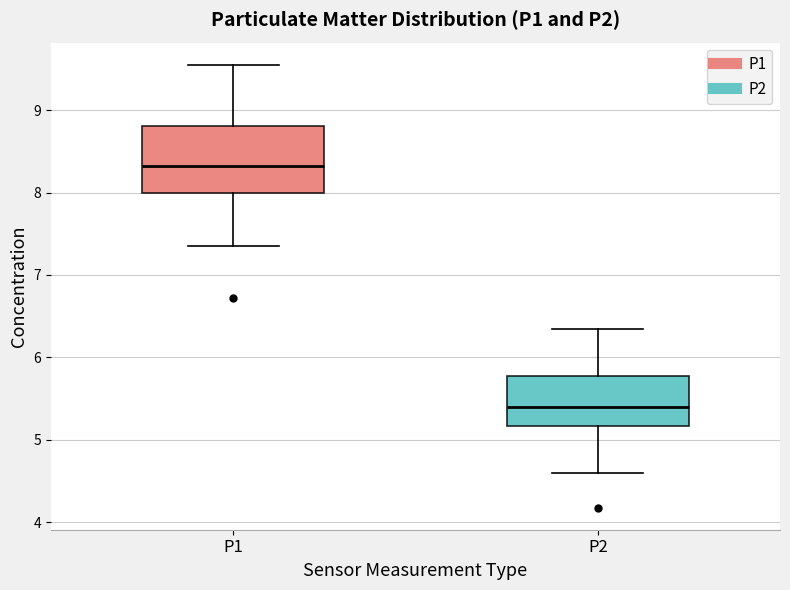

Reading left to right, transcribe this box plot: for each box, give where its median line is, the range the box spans, and where its two whiskers end, as read against the y-axis. The values are not printed on the chart, so give them approximately, as read against the axis.

P1: median 8.3, box 8.0 to 8.8, whiskers 7.4 to 9.6
P2: median 5.4, box 5.2 to 5.8, whiskers 4.6 to 6.4